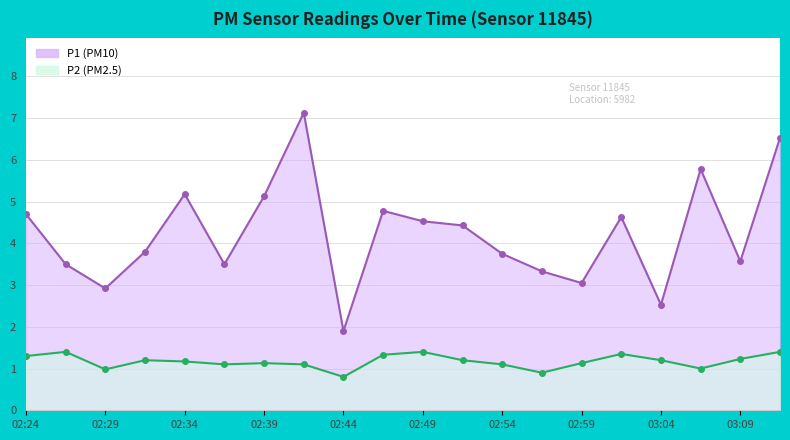

What is the sum of the P1 values at 02:27 and 02:32?

7.3